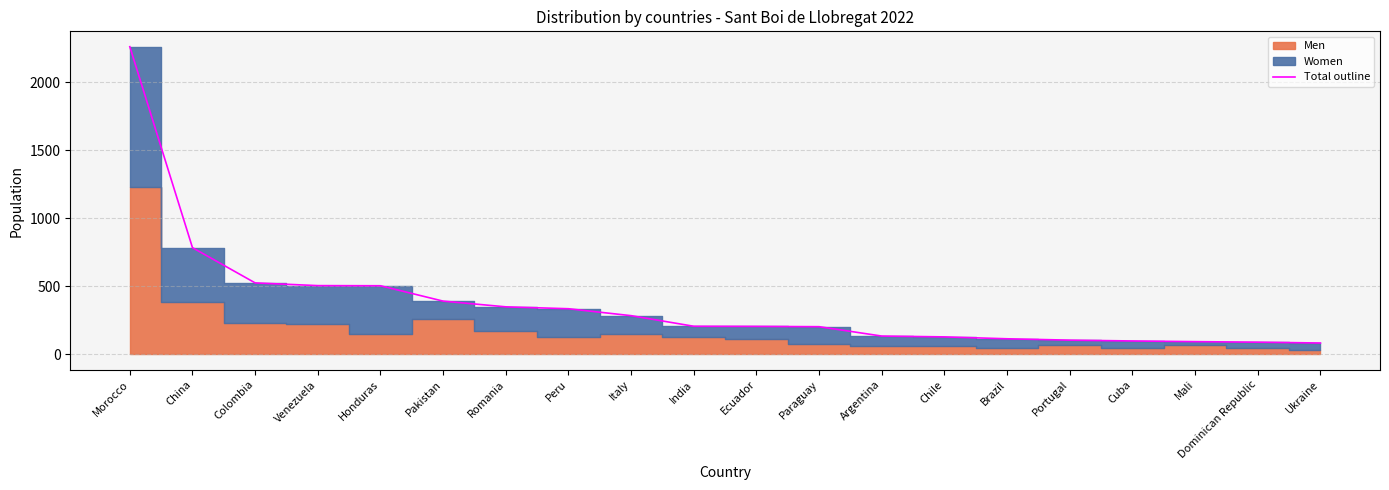

How many lines are shown in the chart?

1